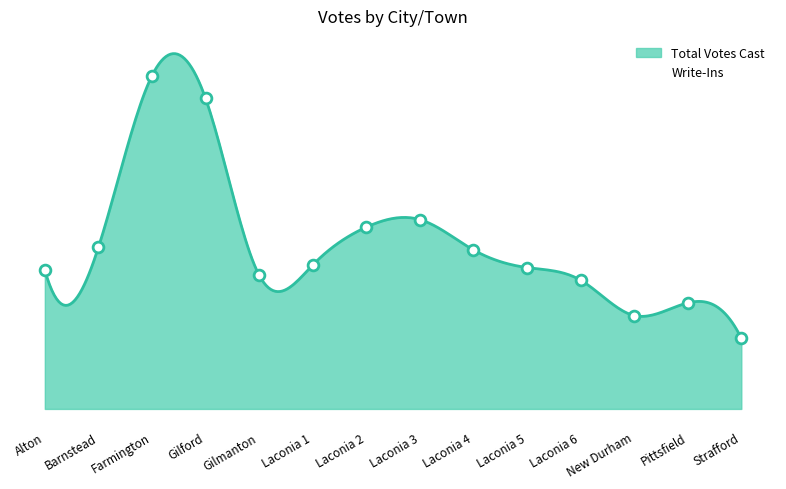

Which has a higher value, Alton or Strafford?

Alton